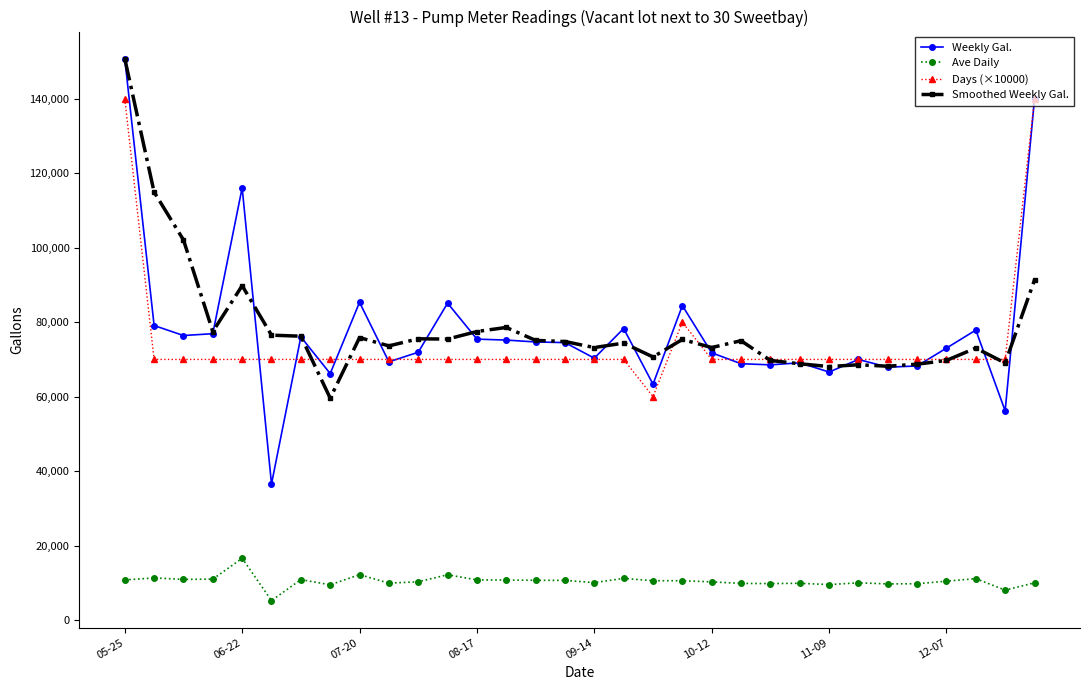

What is the minimum value shown in the chart?

5221.4